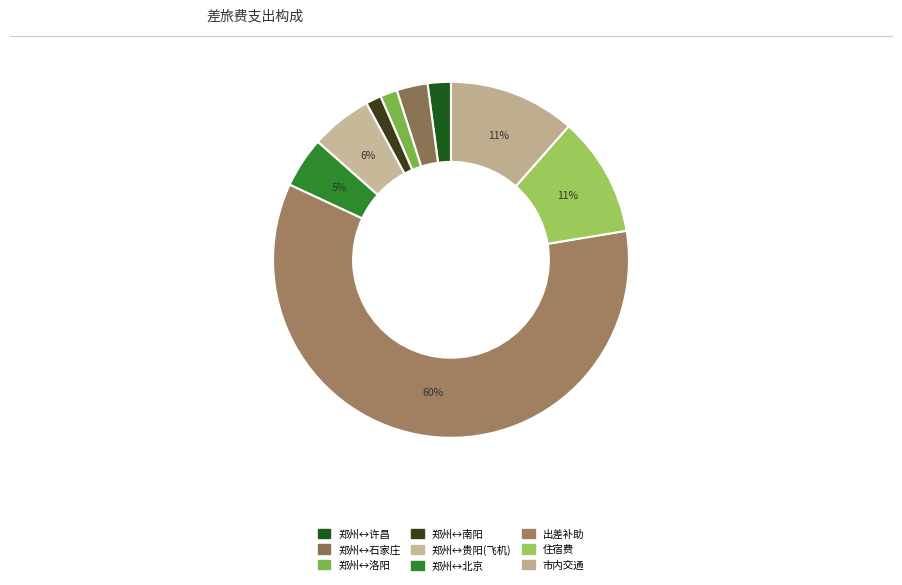

How many slices are in this pie chart?

9